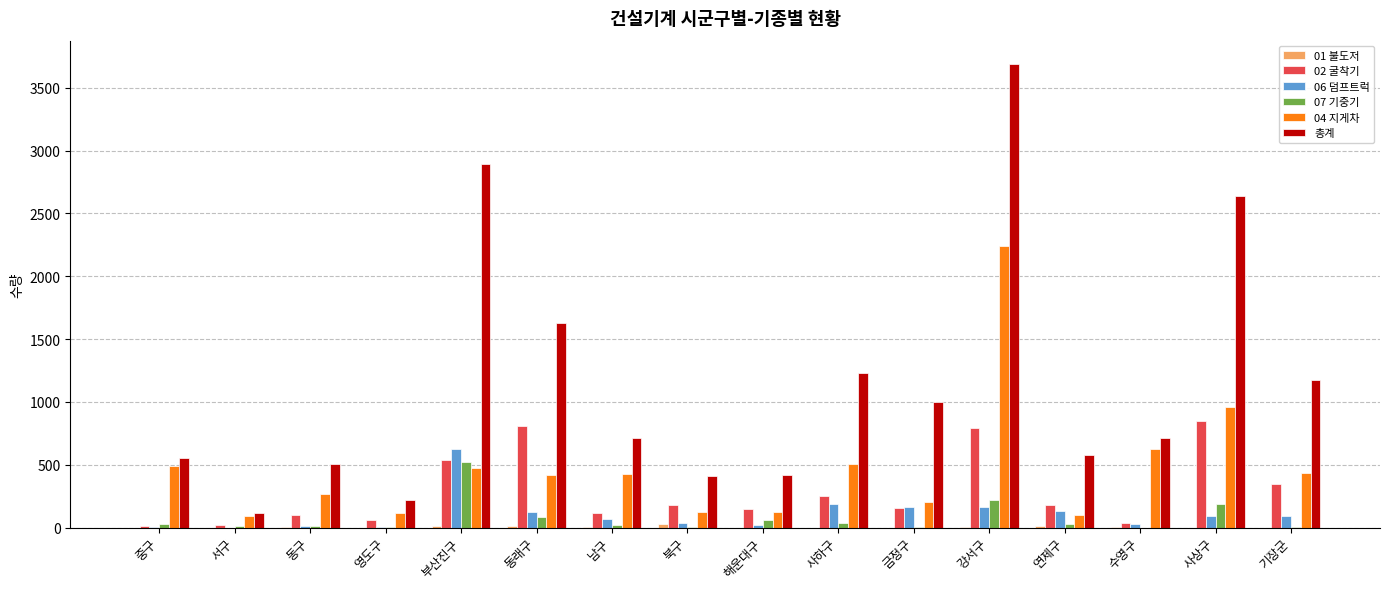

True or false: 총계 has a value of 293 at 중구.

False